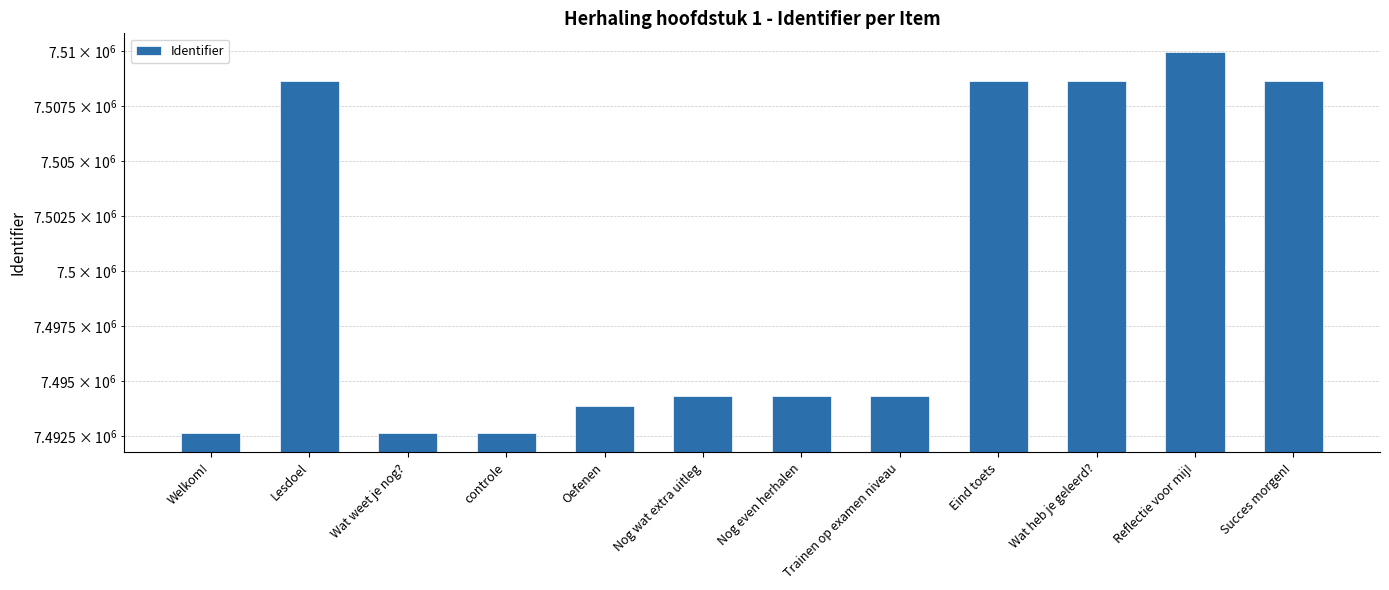

How many values are below 7494319?

6